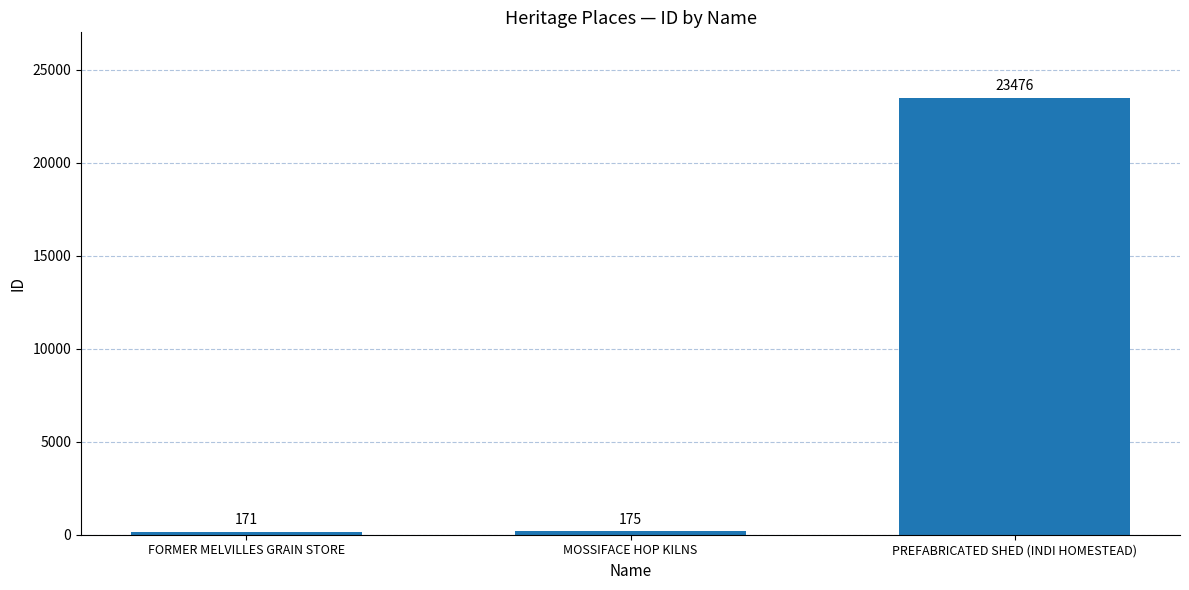

Are the bars horizontal?

No